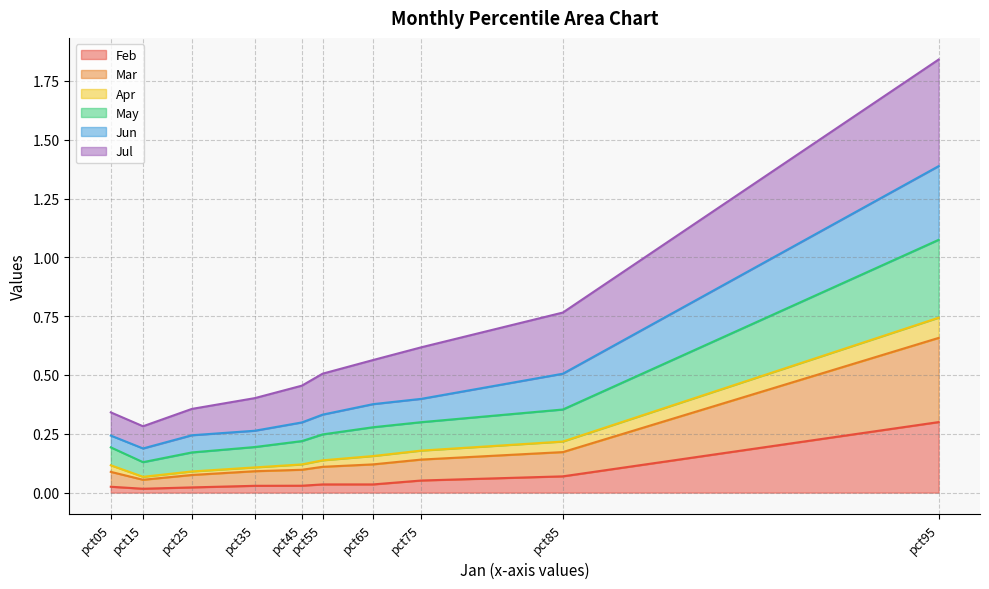

At which category is the sum across all series the highest?

pct95